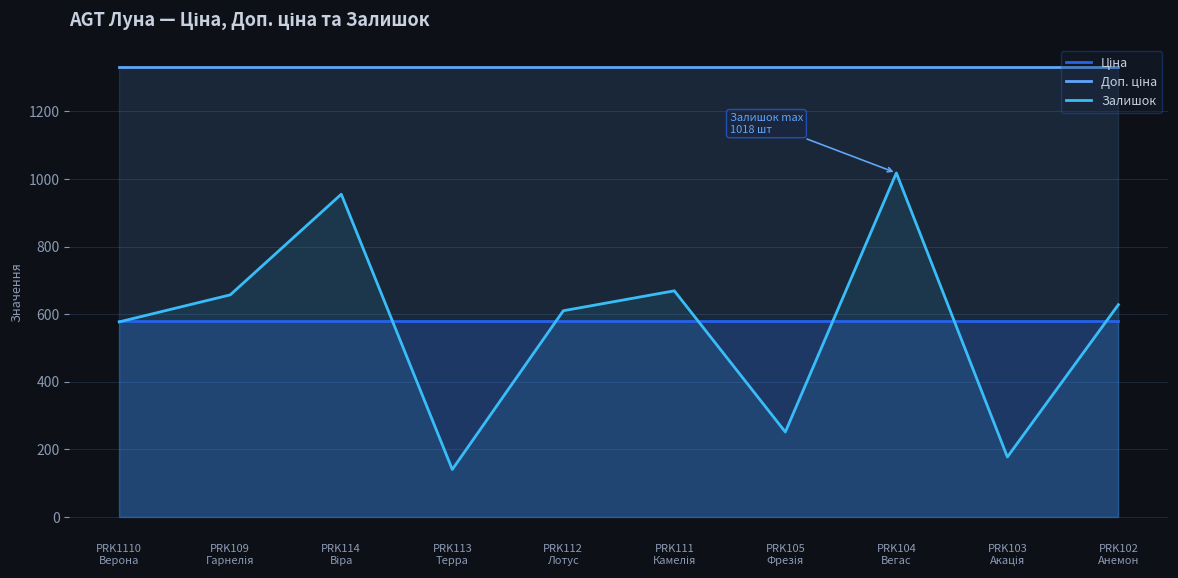

The value of Ціна at PRK111
Камелія is 921.5. True or false?

False